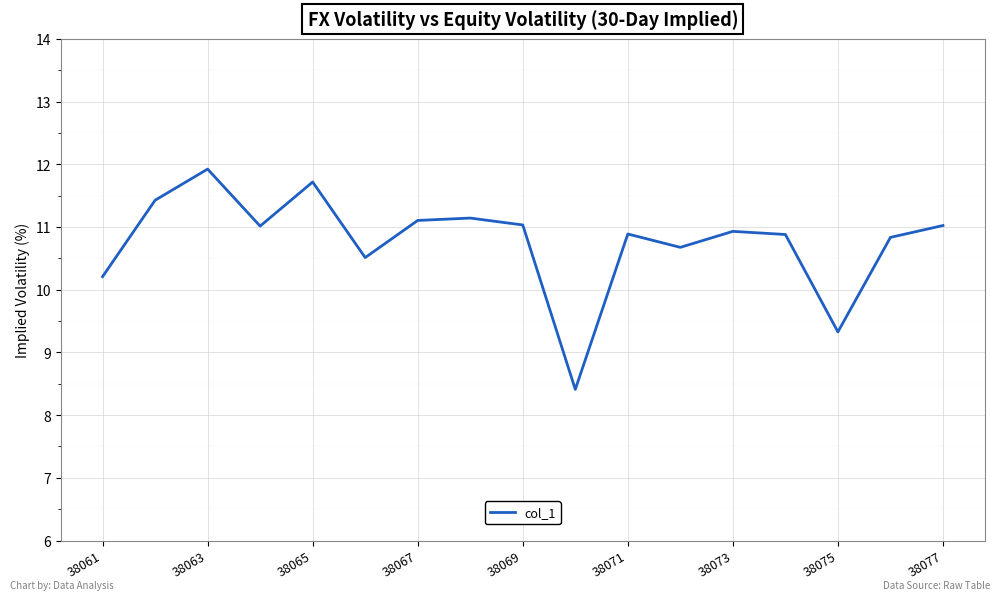

Reading left to right, list all the values displayed in this chart.

10.2	11.4	11.9	11.0	11.7	10.5	11.1	11.1	11.0	8.4	10.9	10.7	10.9	10.9	9.3	10.8	11.0